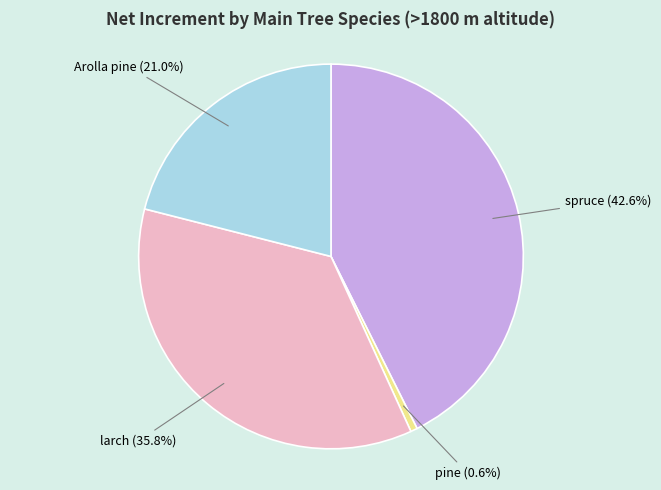

Rank the categories by value from highest to lowest.

spruce, larch, Arolla pine, pine